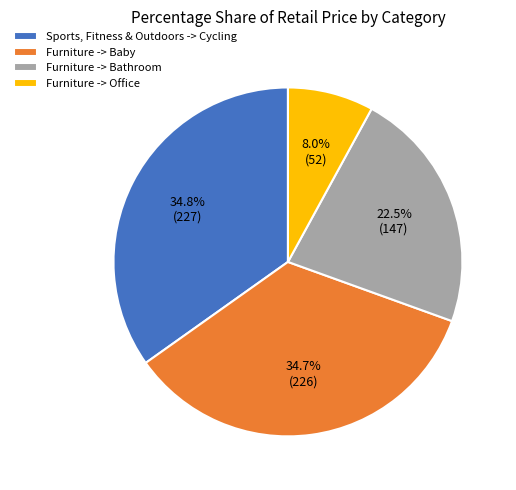

Which has a higher value, Furniture -> Baby or Furniture -> Office?

Furniture -> Baby